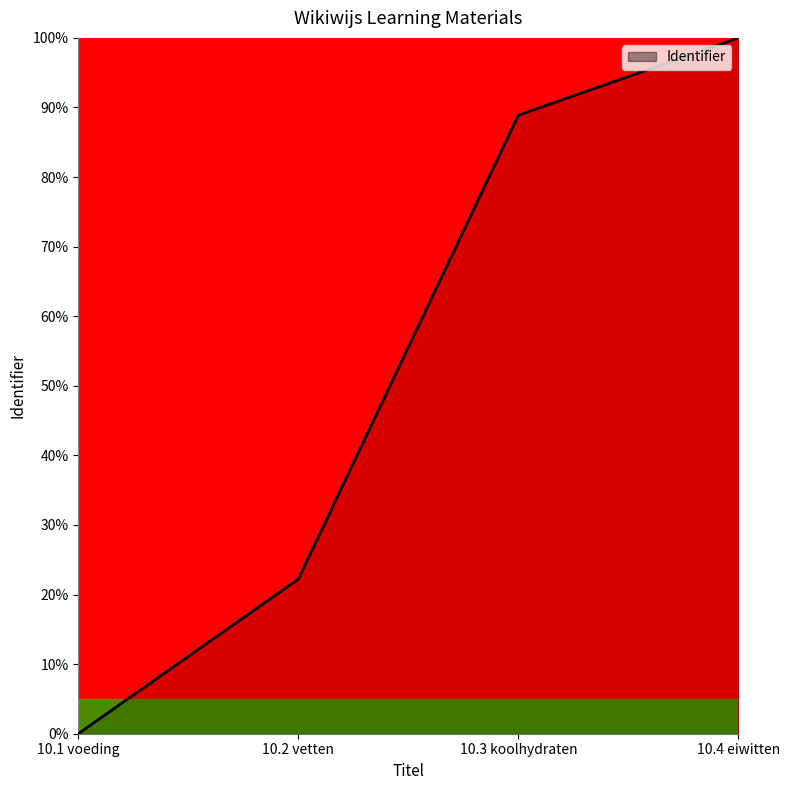

What is the greatest value displayed?

100.0